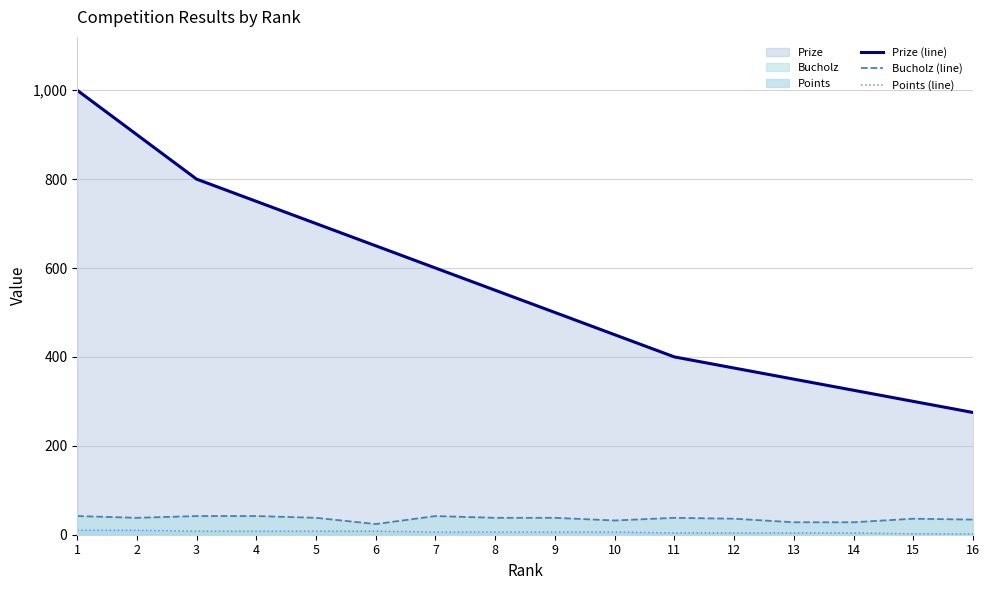

True or false: Points (line) and Prize (line) cross at least once.

False